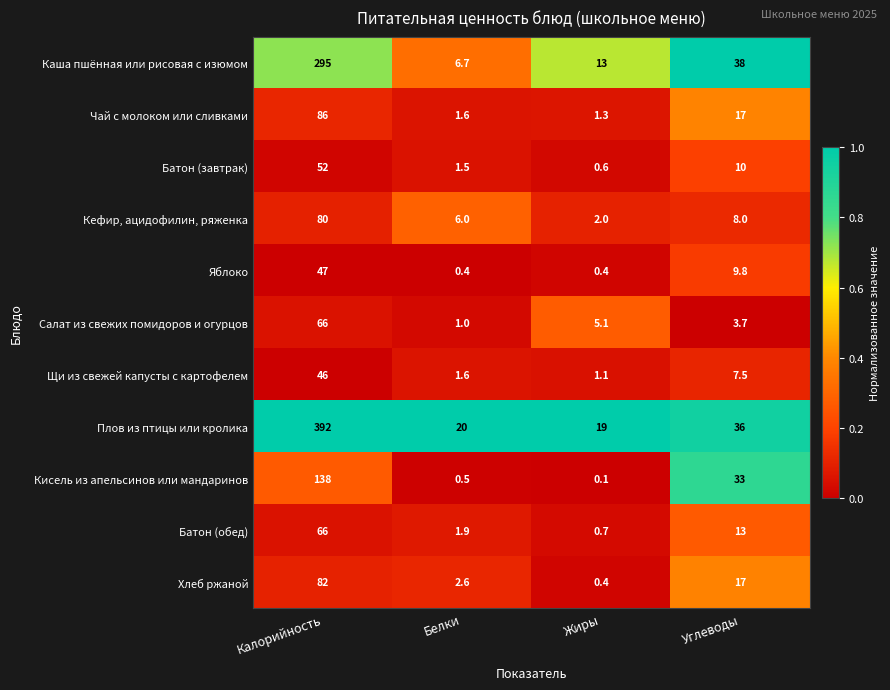

List the labels in order of Батон (завтрак) value, largest first.

Калорийность, Углеводы, Белки, Жиры